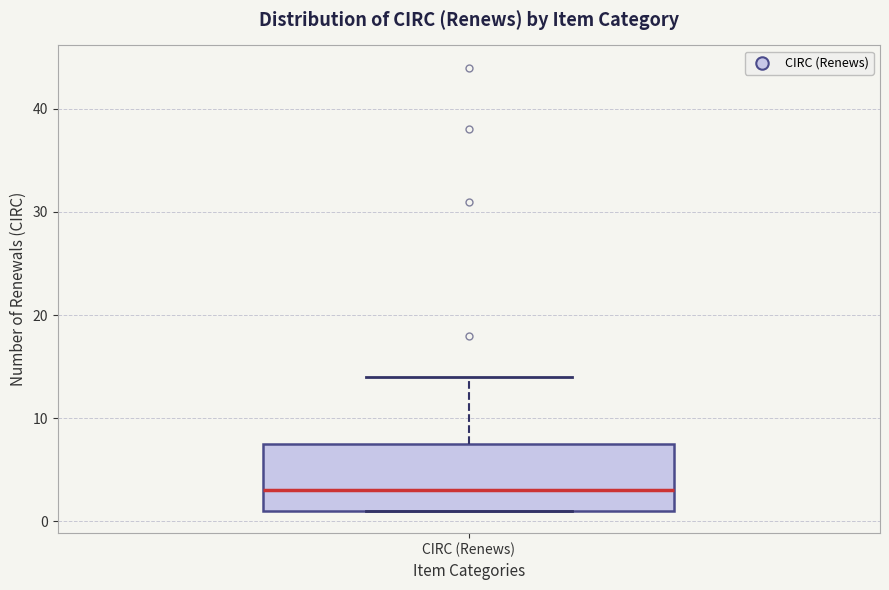

Transcribe this box plot: give where the median line is, the range the box spans, and where the two whiskers end, as read against the y-axis. The values are not printed on the chart, so give them approximately, as read against the axis.

median 3, box 1 to 8, whiskers 1 to 14